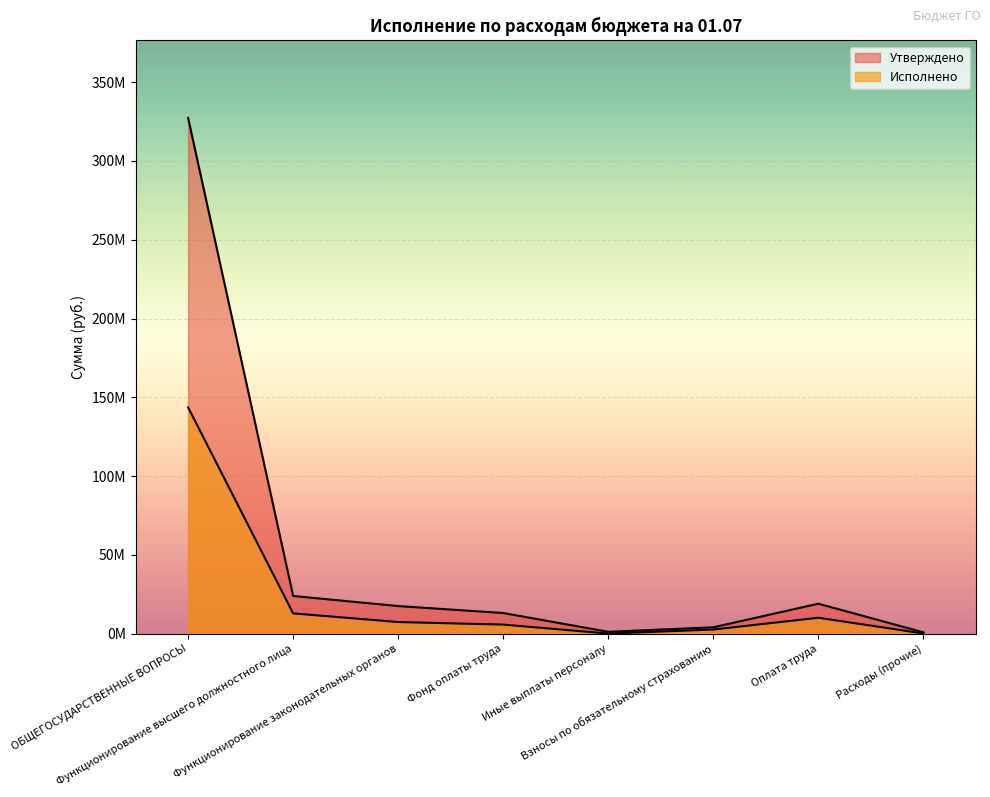

Which series has the largest total across all categories?

Утверждено